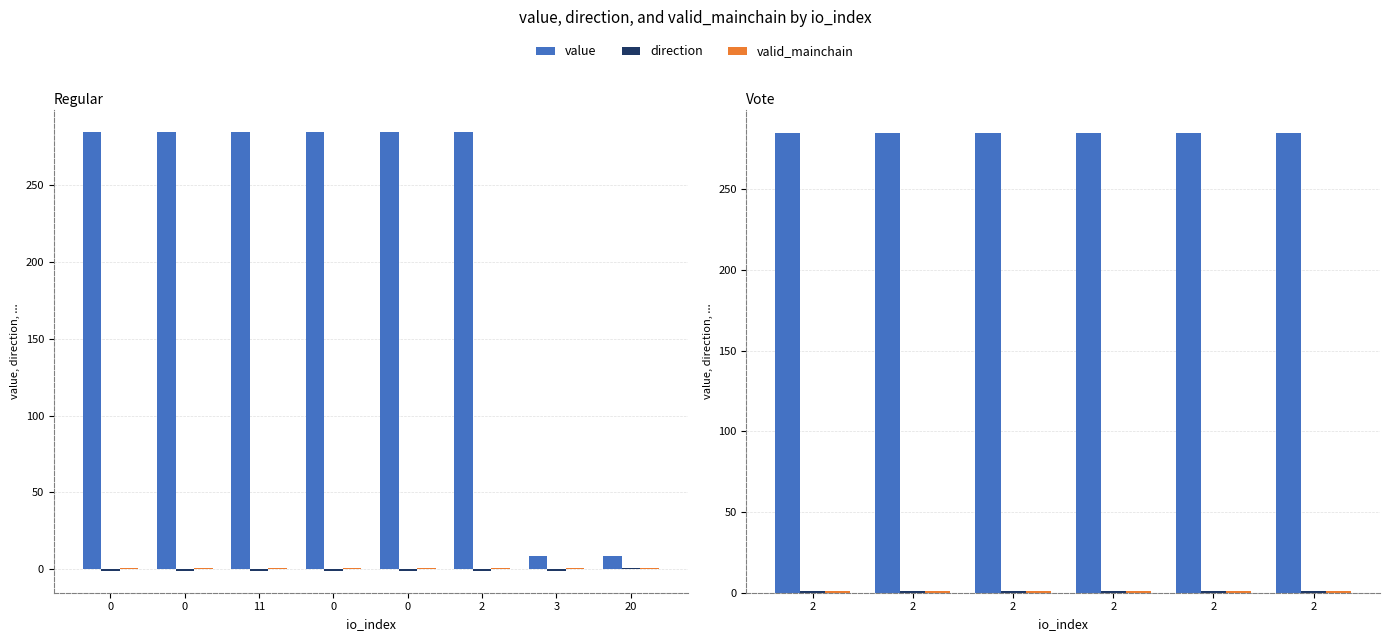

How many bars are there in each group?

3